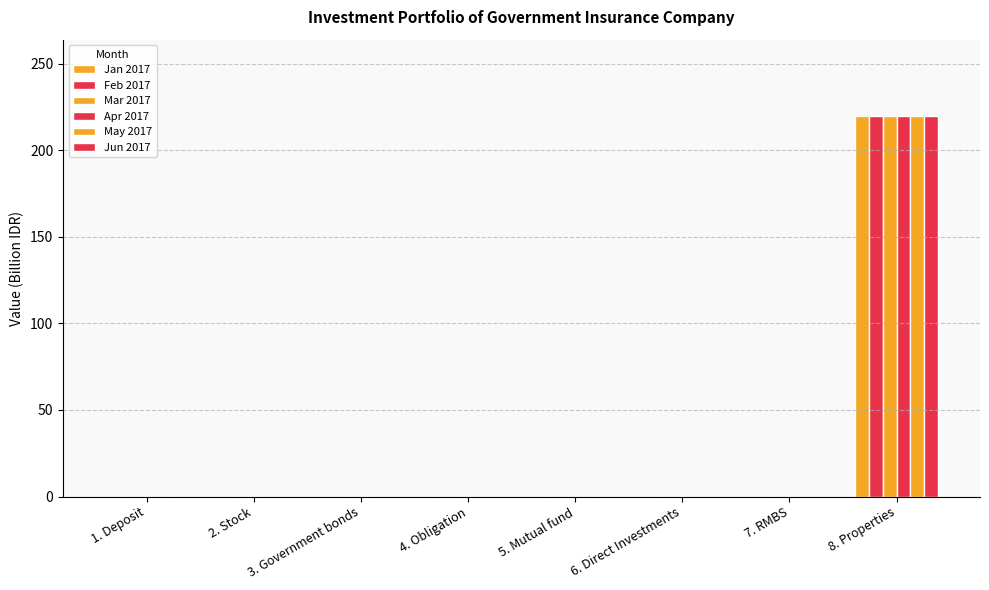

What is the label of the 2nd bar from the right?

7. RMBS